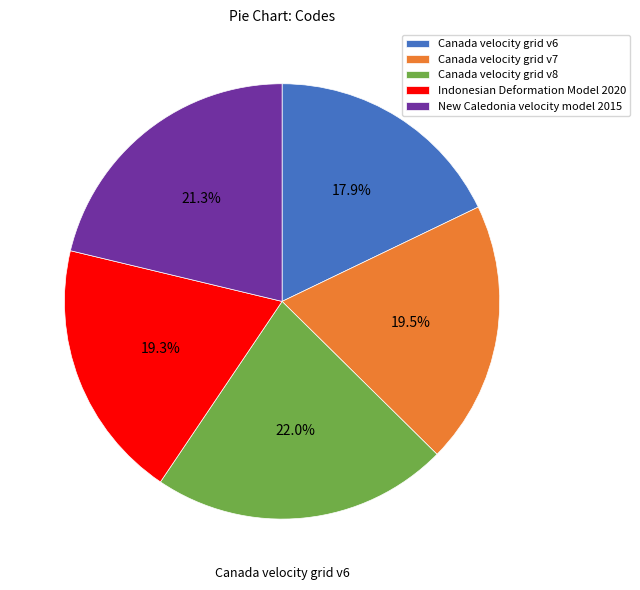

Count the number of slices in the pie.

5